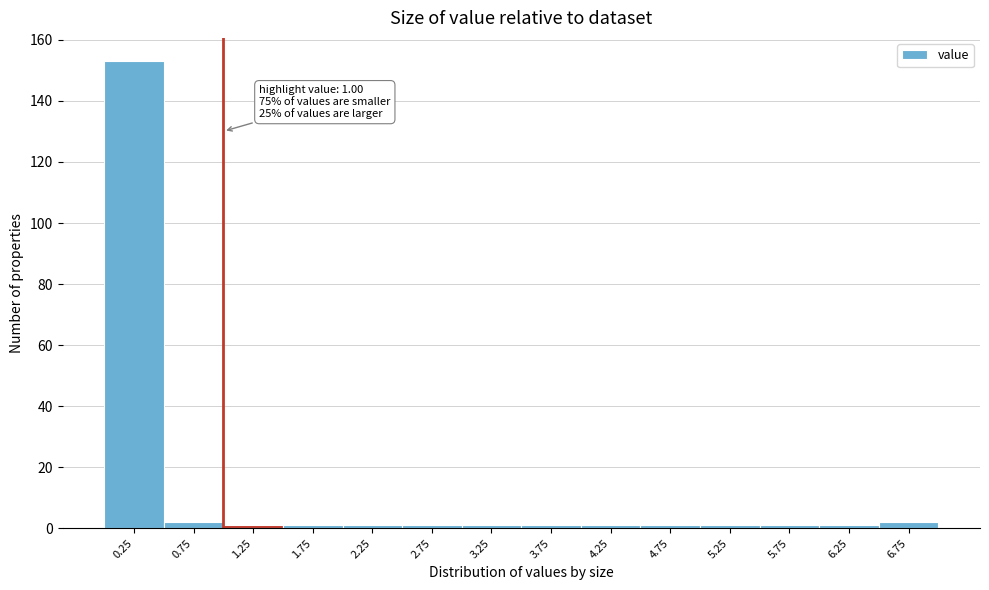

Which range on the x-axis has the tallest bar?

0.0 to 0.5